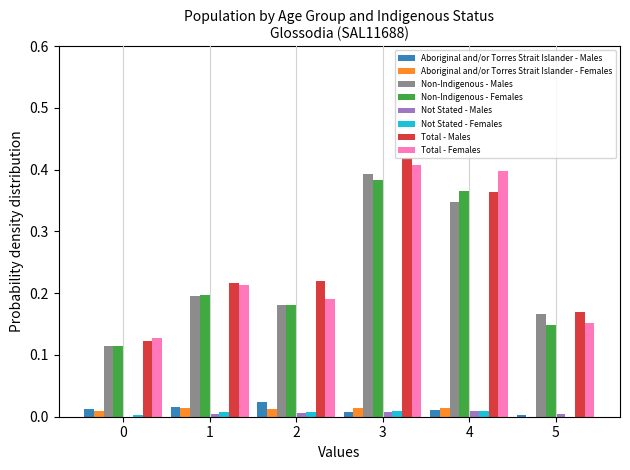

Between 3 and 5, which series saw the biggest shift?

Total - Females